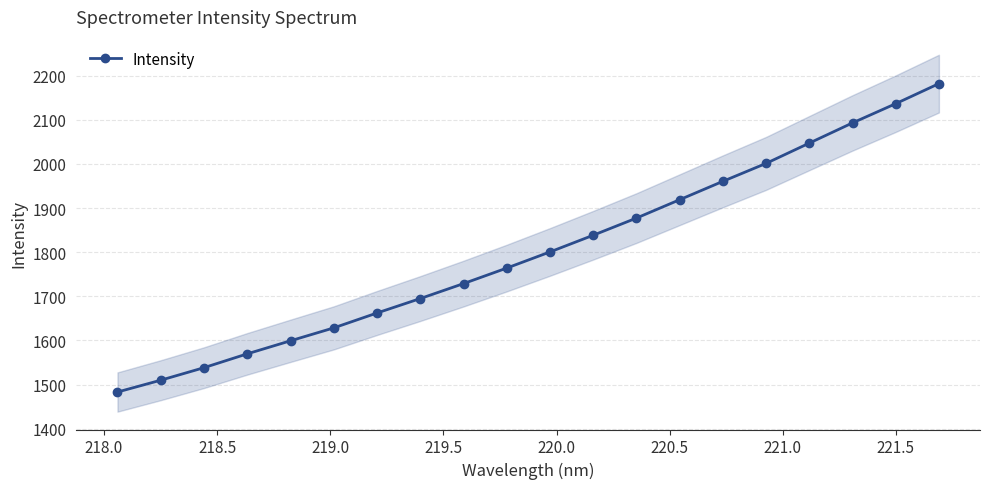

What is the highest value of the Intensity series?

2182.1